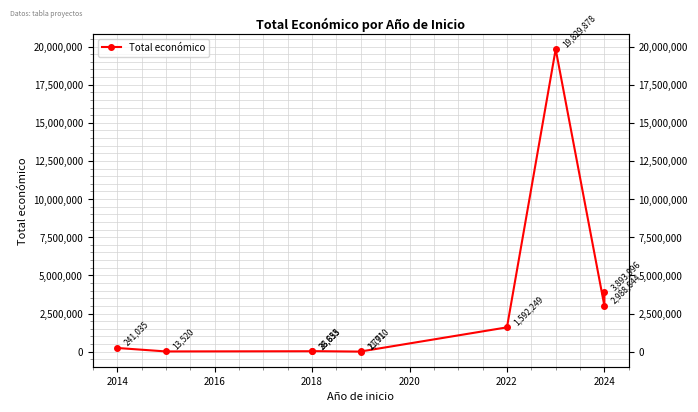

What is the change in value from 2022 to 2024?

+2301747